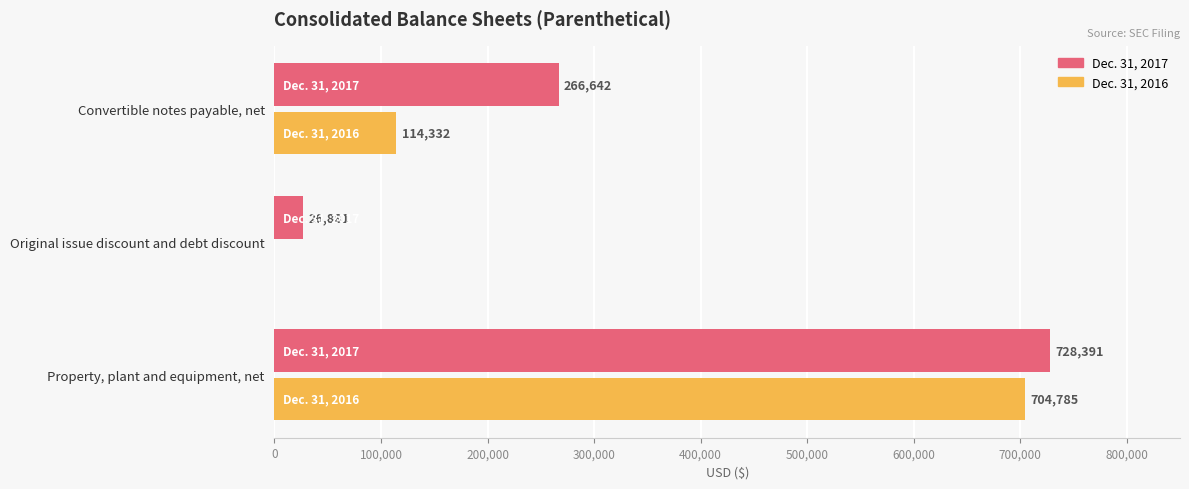

What is the sum of all Dec. 31, 2017 values?

1021914